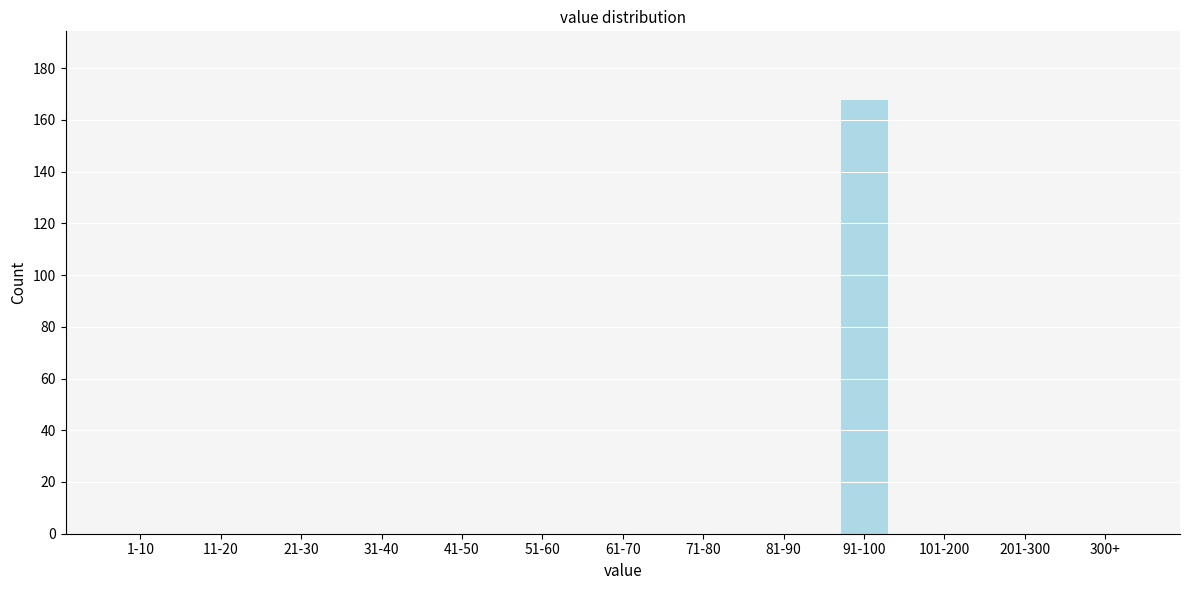

Reading left to right, transcribe all the data shown in this chart.

1-10=0	11-20=0	21-30=0	31-40=0	41-50=0	51-60=0	61-70=0	71-80=0	81-90=0	91-100=168	101-200=0	201-300=0	300+=0